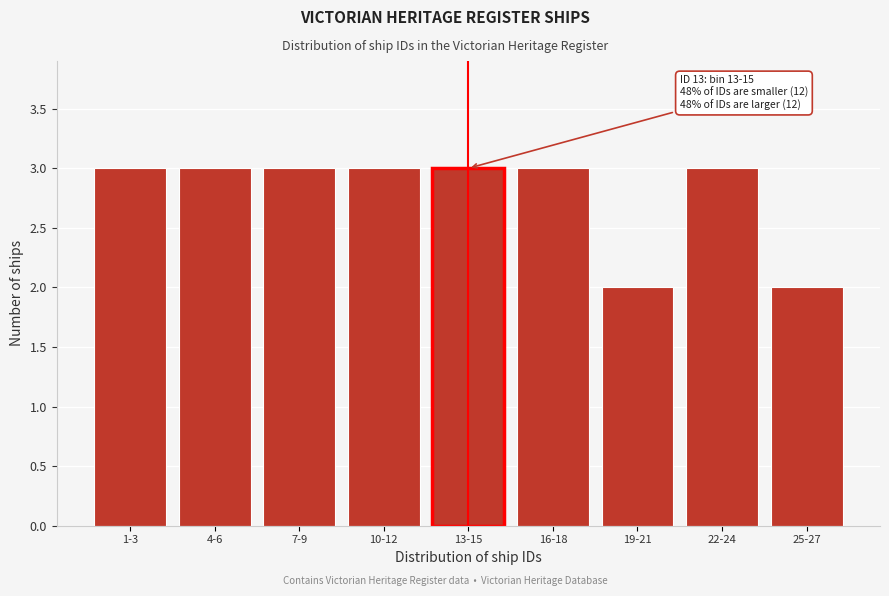

Reading left to right, extract all data points from this chart.

3	3	3	3	3	3	2	3	2